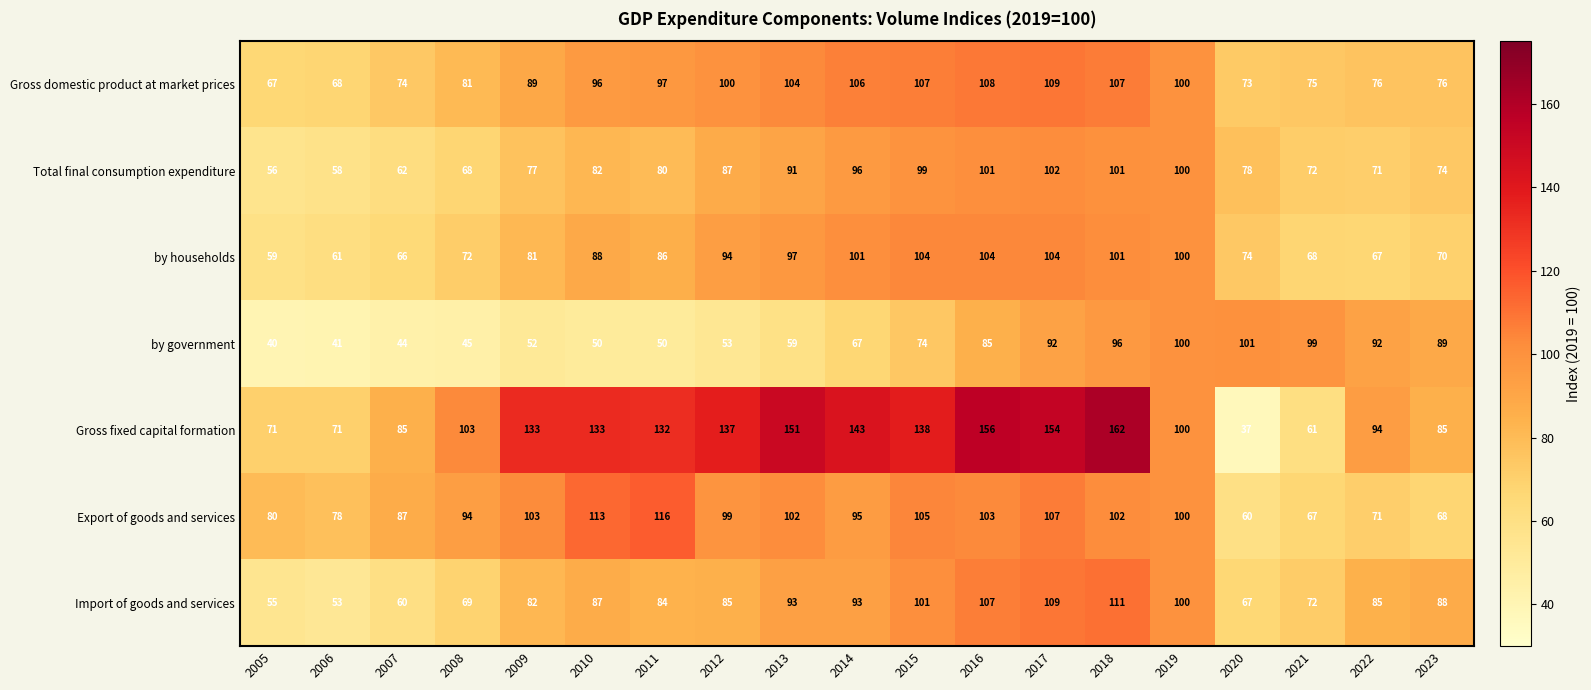

Which label corresponds to the largest value in the chart?

2018